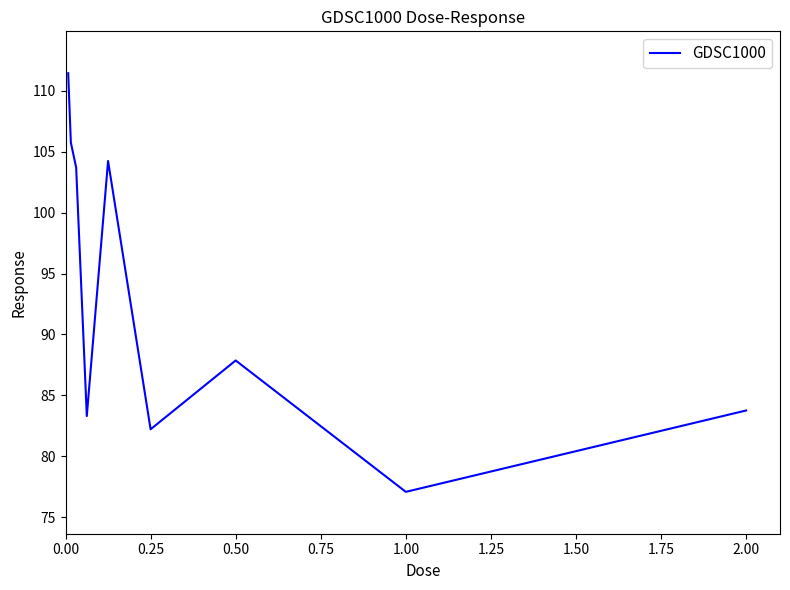

Count the number of data series in this chart.

1